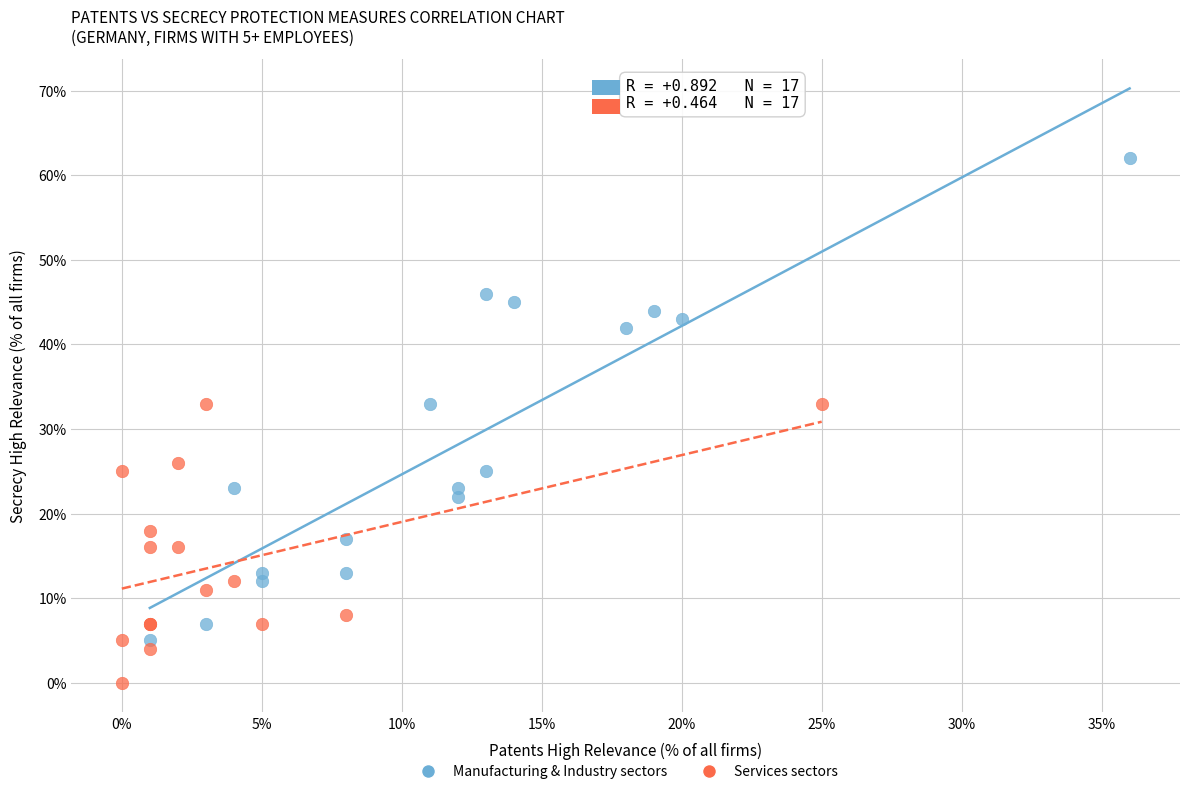

Which series has the largest Y range (max minus min)?

Manufacturing & Industry sectors